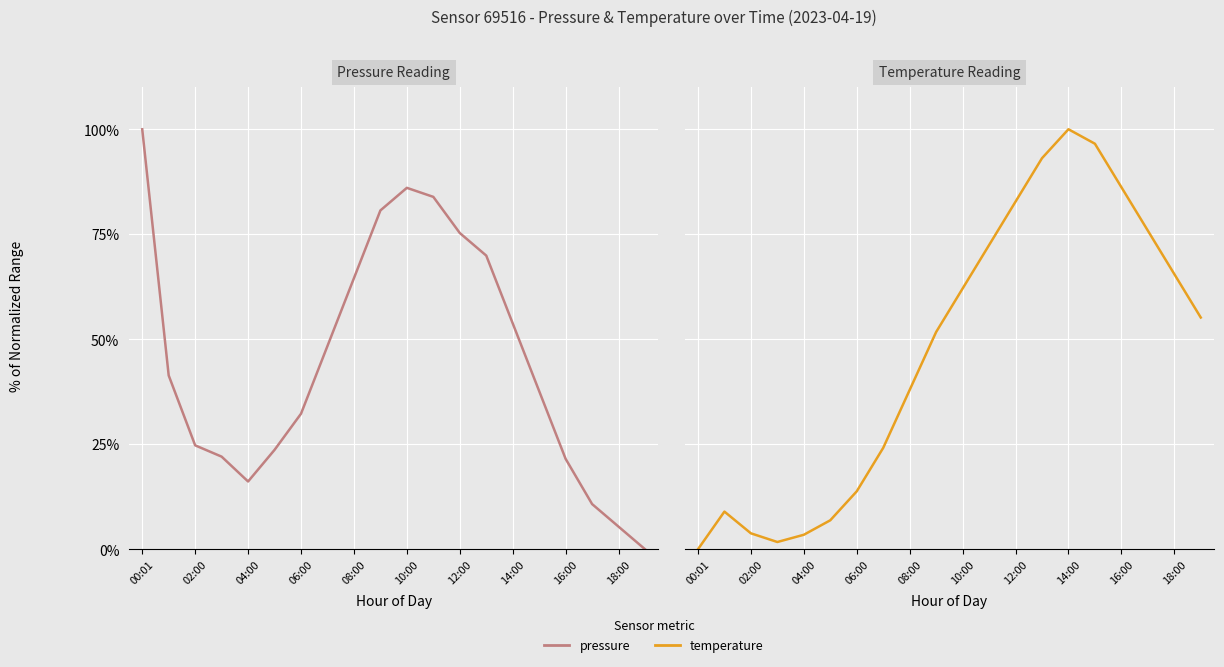

Where is Pressure (normalized) nearest to the value 50?

14:00